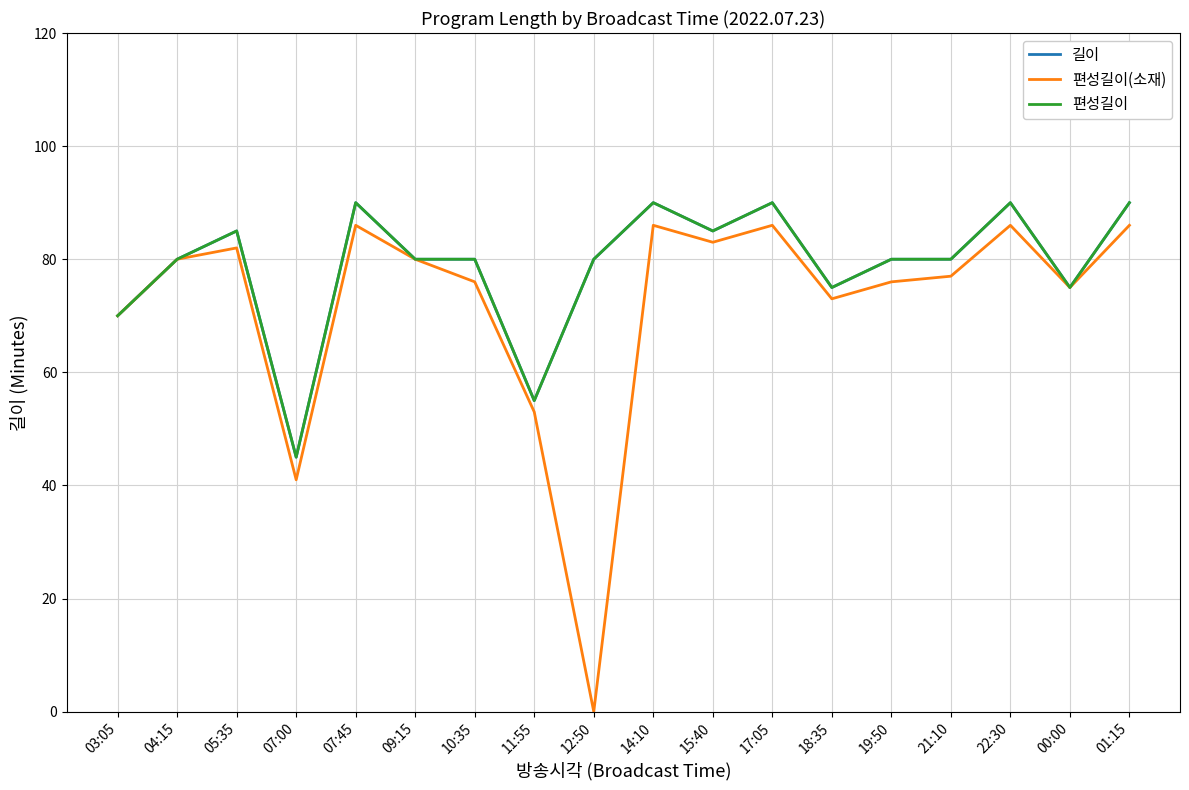

Does the chart have visible grid lines?

Yes